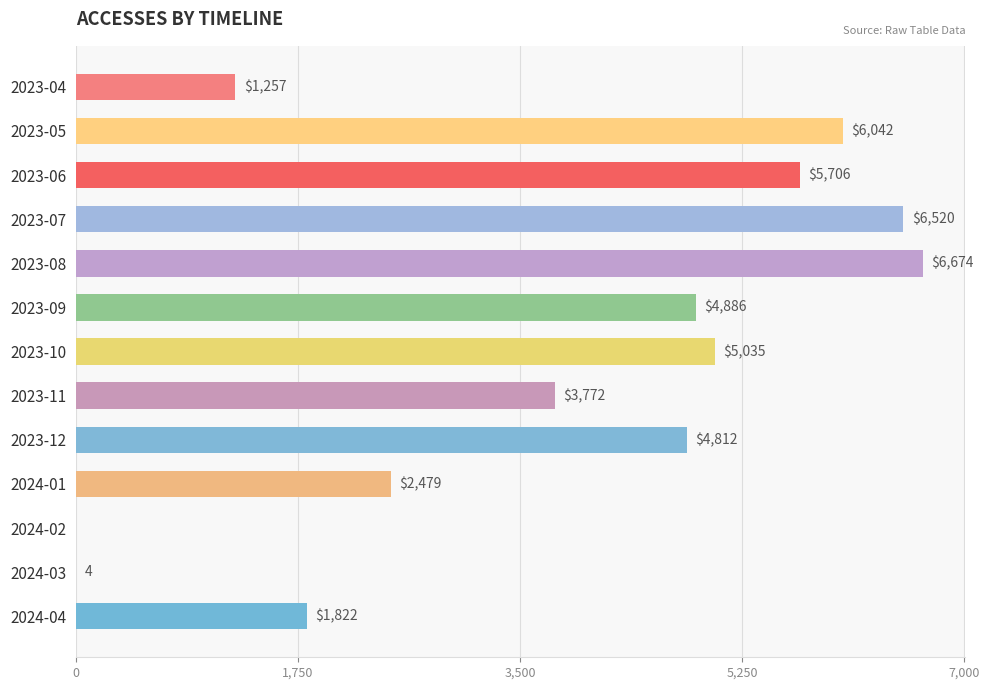

The value at 2024-03 is 4. True or false?

True